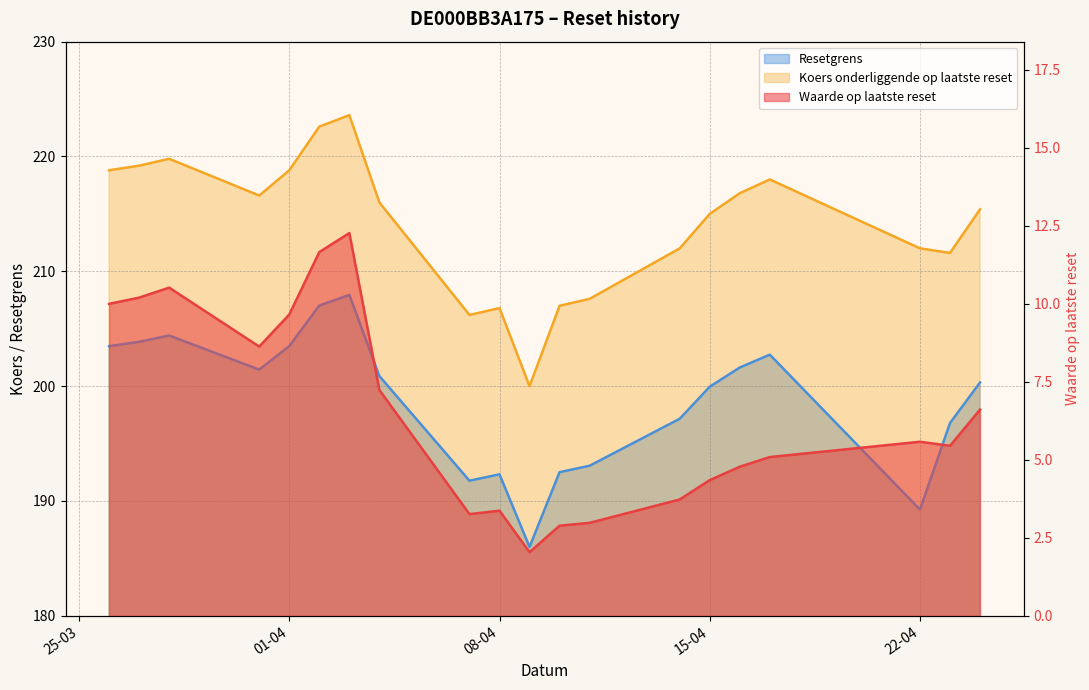

What is the value of the Koers onderliggende op laatste reset point at the 15th from the left?

215.0